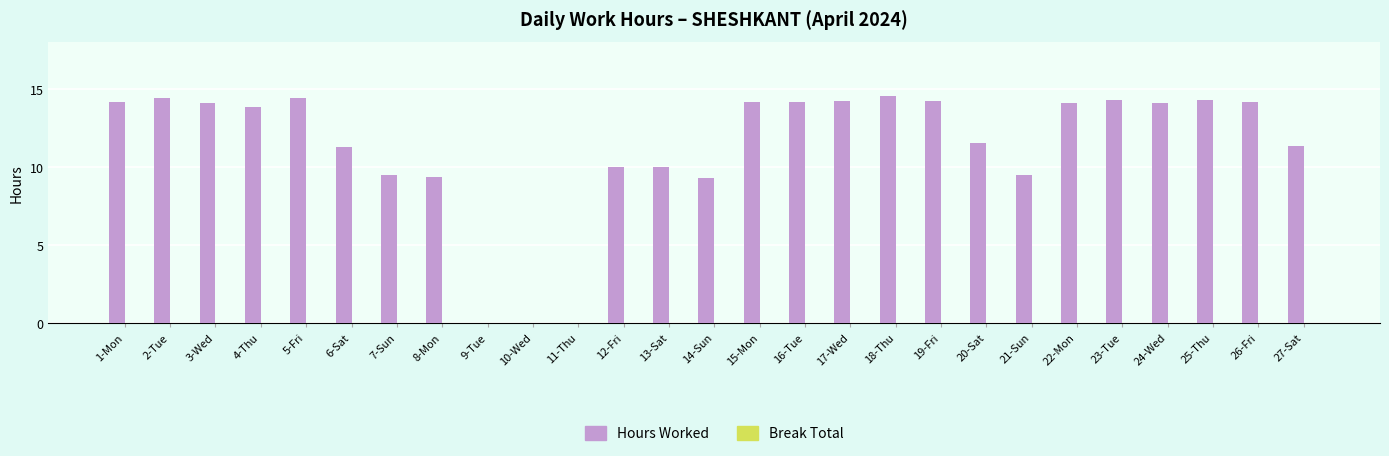

What is the sum of all values?

304.8